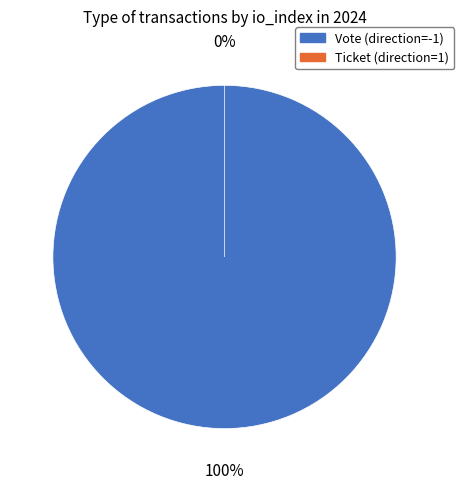

Which slice is the largest?

Vote (direction=-1)